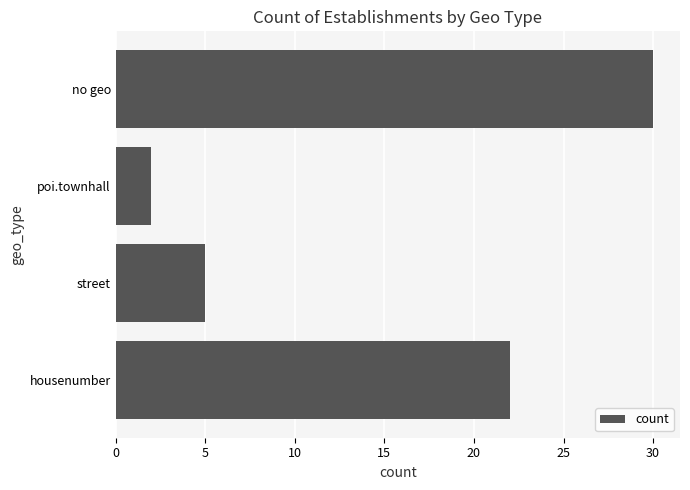

Reading bottom to top, what are all the values shown in this chart?

22	5	2	30